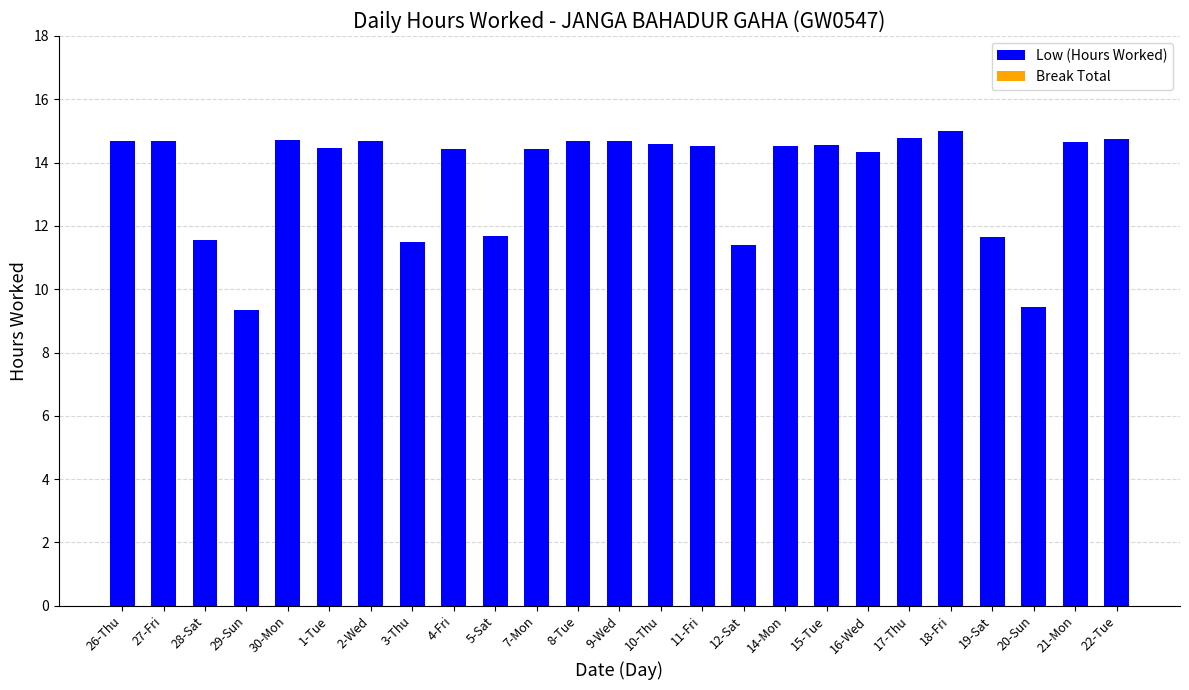

Which has a higher value, 19-Sat or 1-Tue?

1-Tue